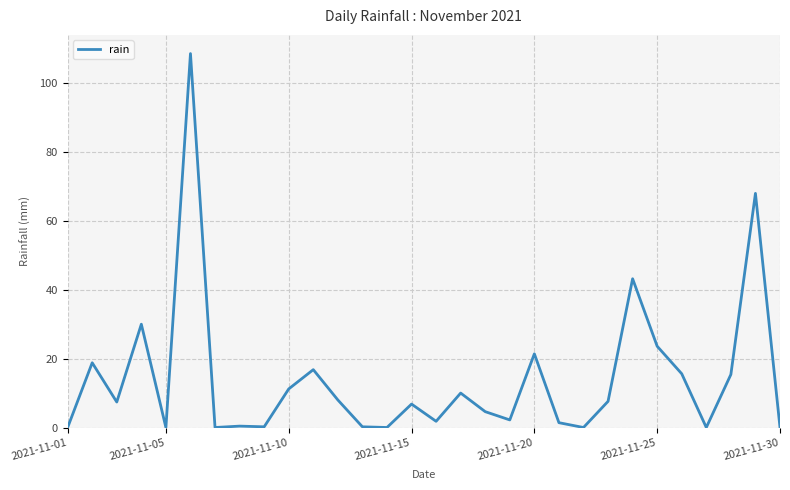

What is the greatest value displayed?

108.6